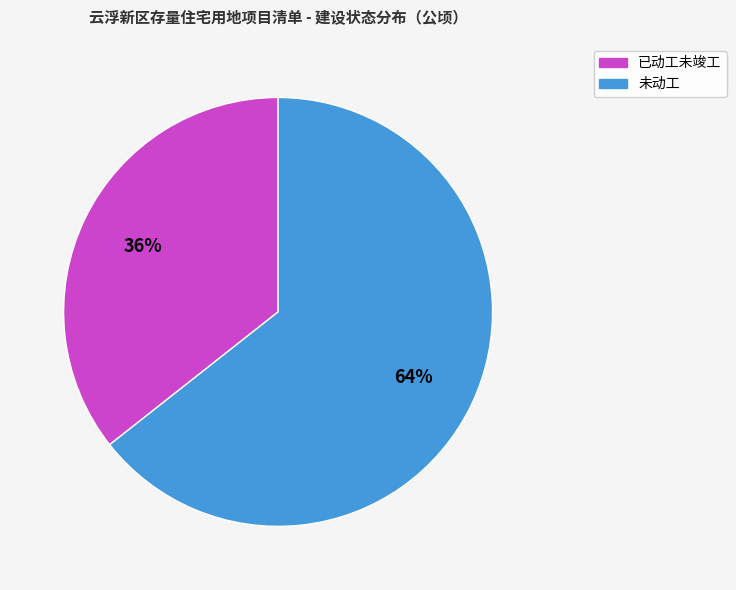

Which slice is the smallest?

已动工未竣工